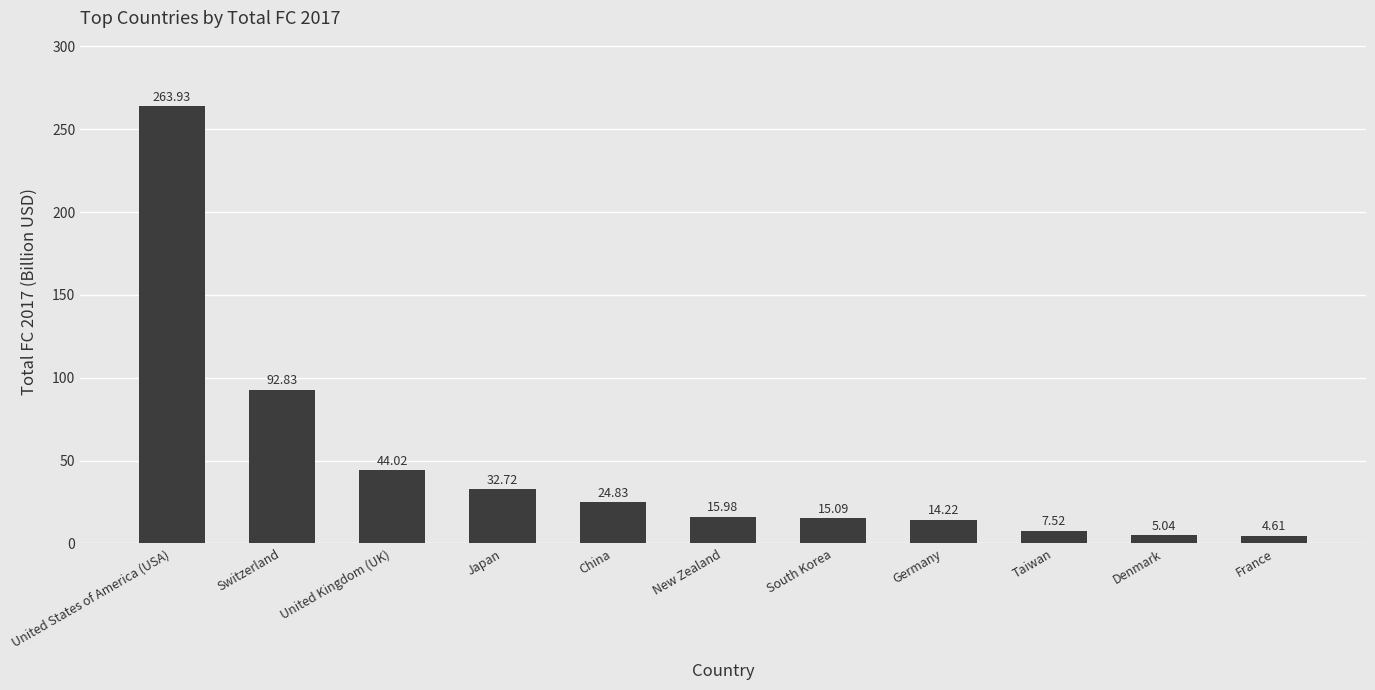

What is the label of the 5th bar from the right?

South Korea